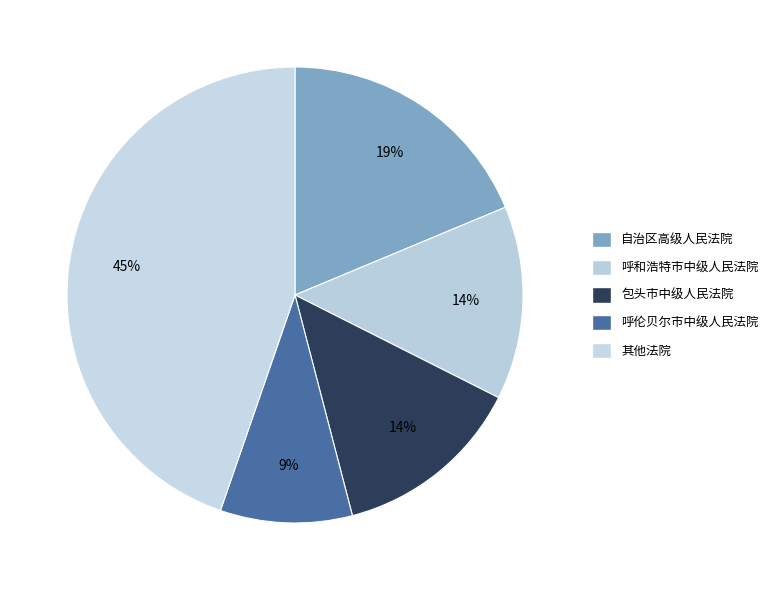

What is the largest slice in the pie chart?

其他法院